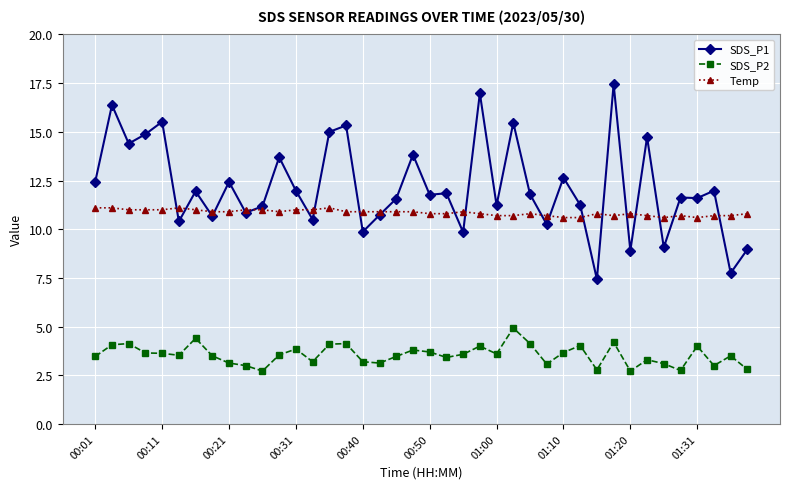

List the series in order of their overall mean, lowest first.

SDS_P2, Temp, SDS_P1